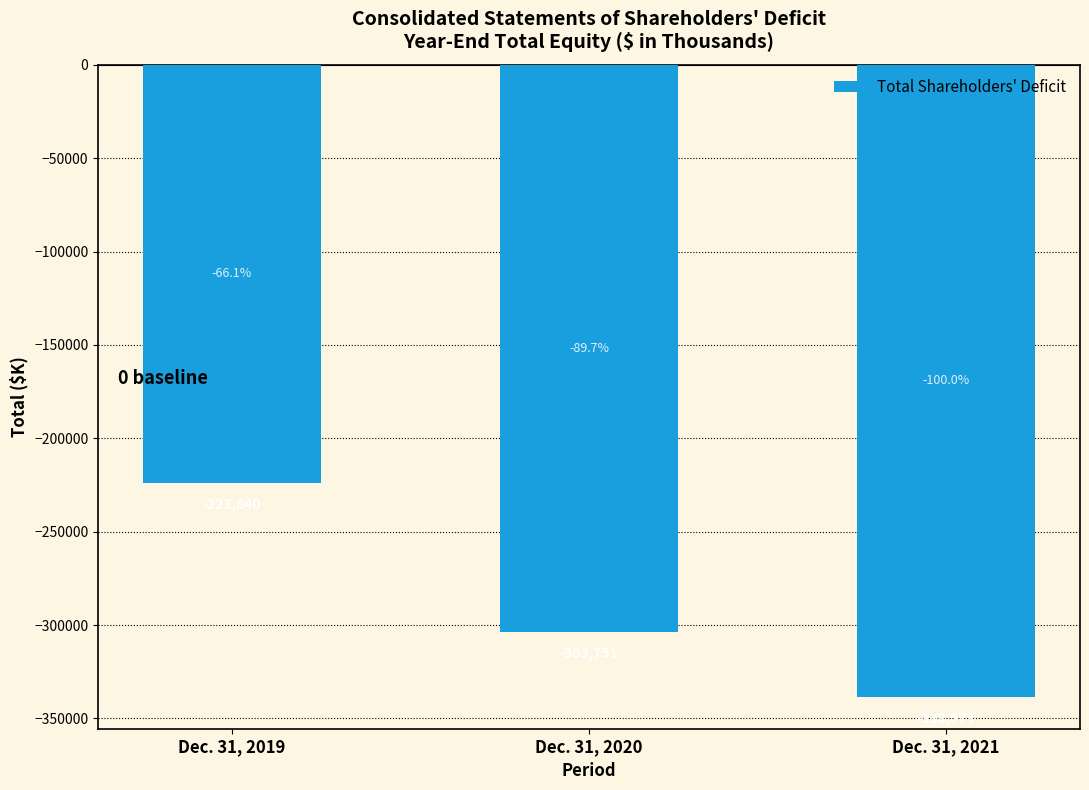

Is it true that the value at Dec. 31, 2019 is -385036?

False